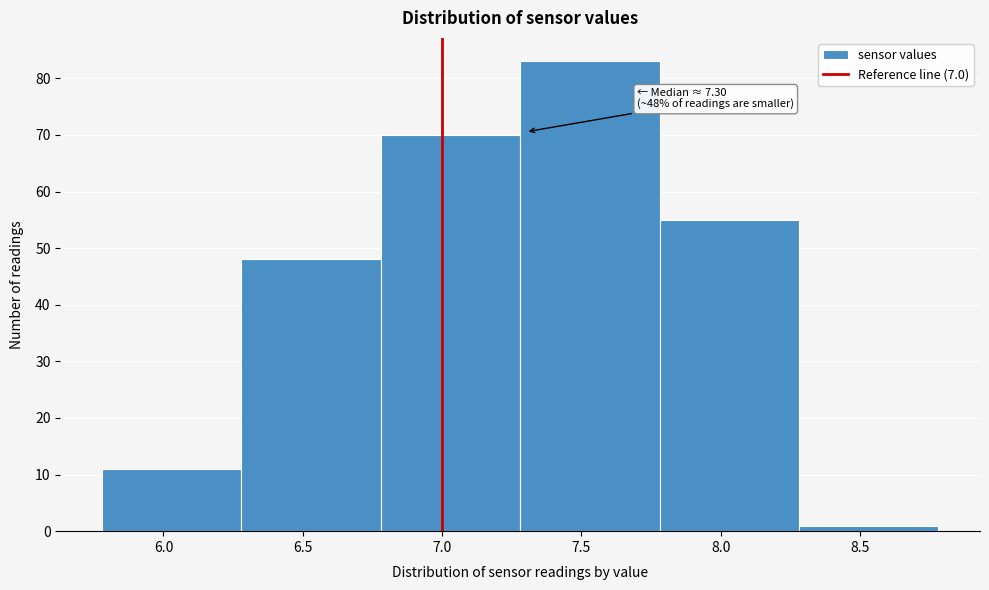

Which range on the x-axis has the tallest bar?

7.28 to 7.78